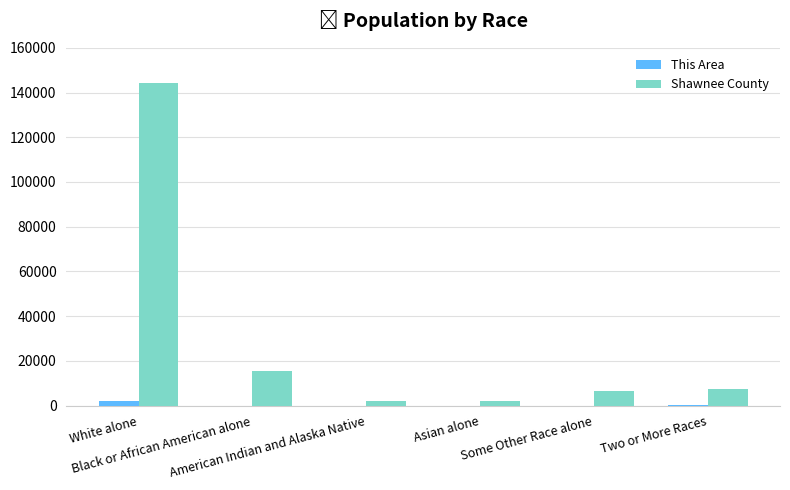

What is the sum of all This Area values?

2438